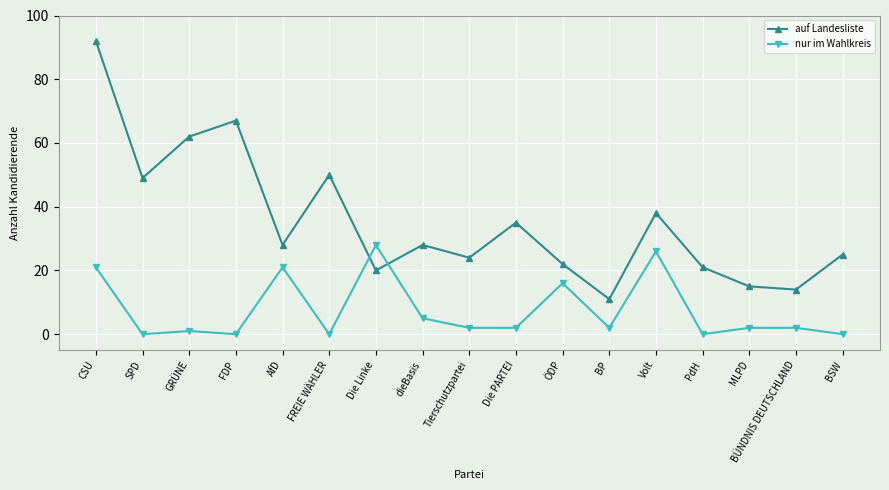

What are all the series names shown in the legend?

auf Landesliste, nur im Wahlkreis